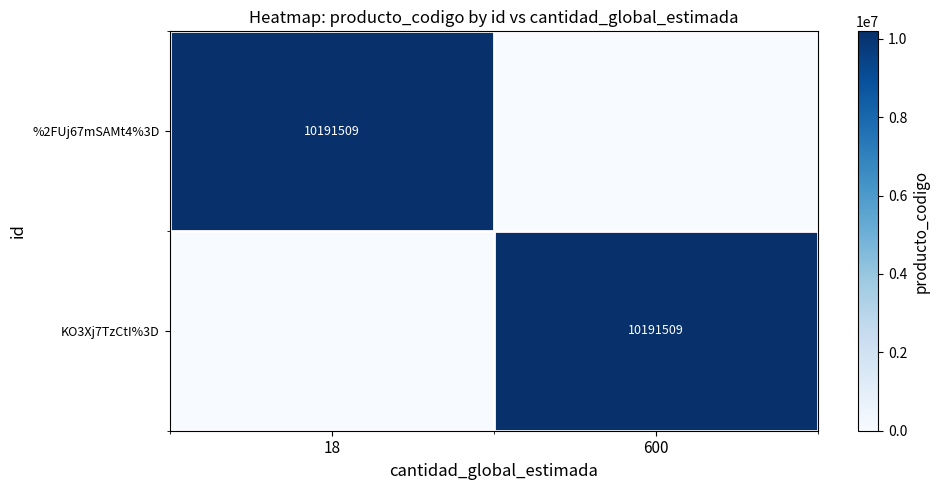

The KO3Xj7TzCtI%3D series shows 3609172 at 600. True or false?

False